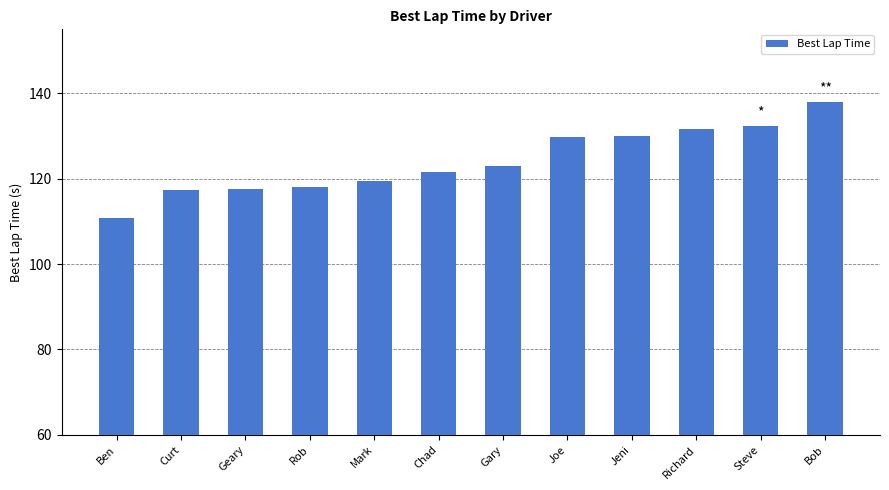

Where is the data nearest to the value 124?

Gary